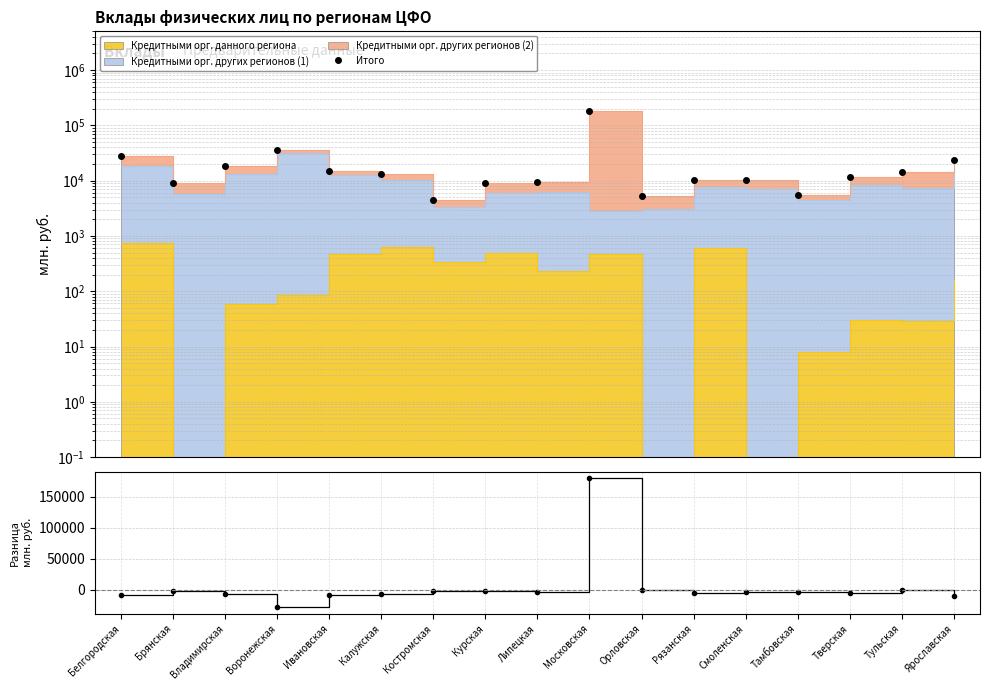

How many categories are shown in the chart?

17